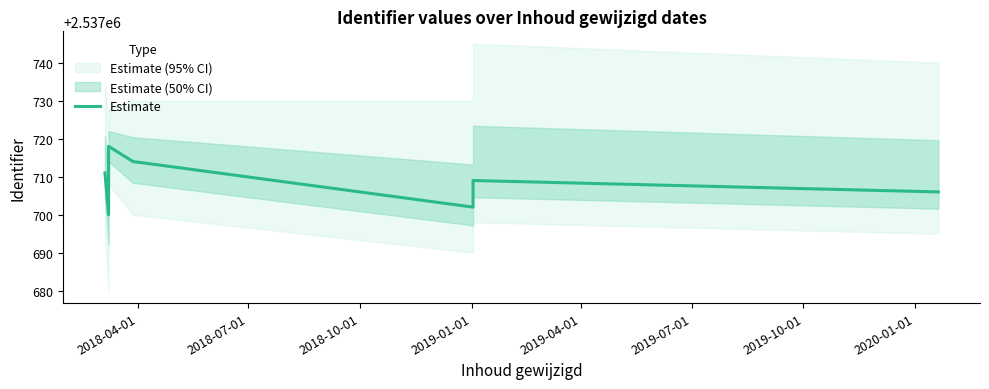

How many lines are shown in the chart?

1